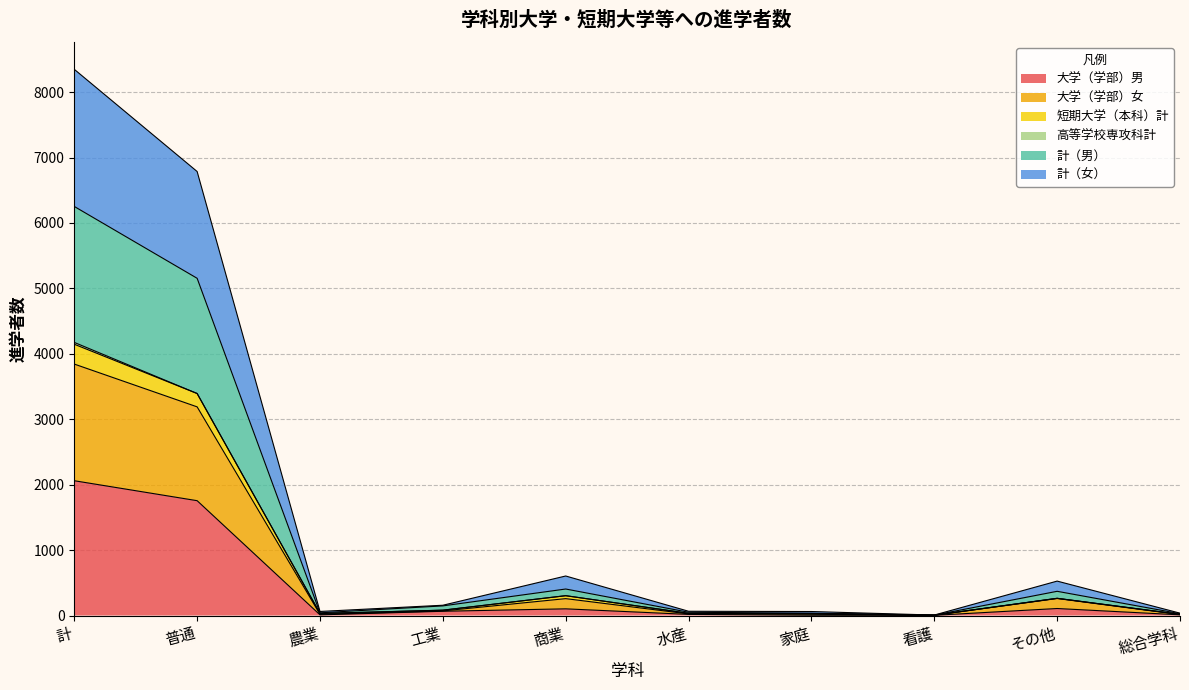

At which category is the sum across all series the highest?

計